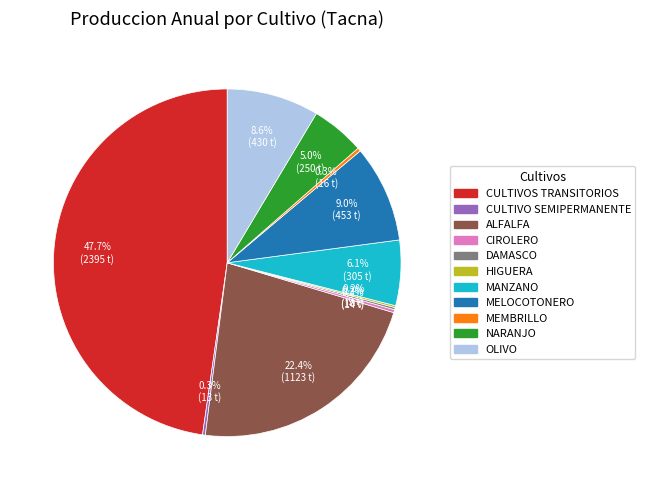

How much of the chart is everything except MELOCOTONERO?

91.0%